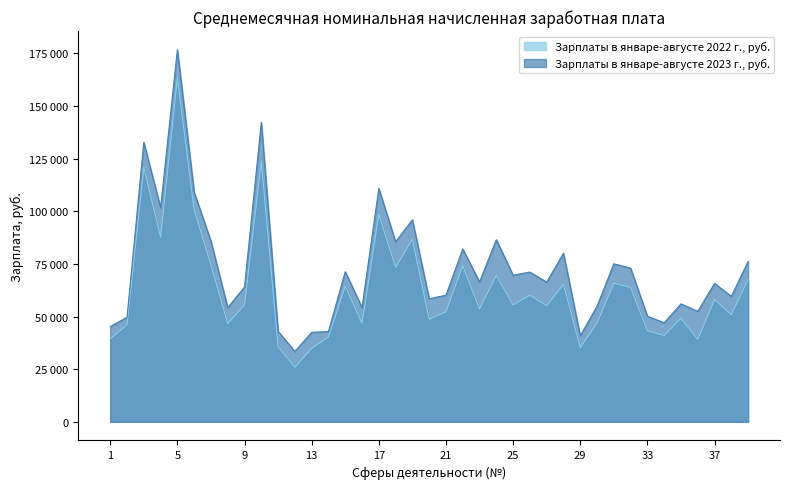

Reading left to right, transcribe all the data shown in this chart.

Зарплаты в январе-августе 2022 г., руб.: 1=39525.6	2=46005.9	3=120882.9	4=87780.4	5=163279.6	6=100742.6	7=74449.3	8=46685.4	9=55547.5	10=123546.1	11=35722.2	12=25903.1	13=34915.9	14=40267.8	15=64388.0	16=46803.0	17=98489.2	18=73412.6	19=86624.3	20=48643.6	21=52319.6	22=74099.9	23=53709.8	24=69524.1	25=55522.9	26=60125.6	27=55130.2	28=65374.2	29=35278.3	30=46882.3	31=65810.7	32=63840.4	33=43208.8	34=41050.5	35=49209.8	36=39140.3	37=58074.9	38=50887.5	39=67498.7
Зарплаты в январе-августе 2023 г., руб.: 1=45214.9	2=49672.2	3=132781.2	4=101705.6	5=176734.2	6=109021.4	7=85756.9	8=54211.5	9=64040.3	10=142256.4	11=42978.5	12=33453.4	13=42493.9	14=42897.7	15=71319.8	16=54260.6	17=110858.4	18=85538.5	19=95934.4	20=58446.7	21=60139.6	22=82092.6	23=66451.7	24=86464.0	25=69620.0	26=71132.8	27=66363.8	28=80052.7	29=40863.3	30=54942.0	31=75048.4	32=72997.6	33=50159.7	34=47054.1	35=56029.2	36=52444.0	37=65743.0	38=59614.0	39=76181.2